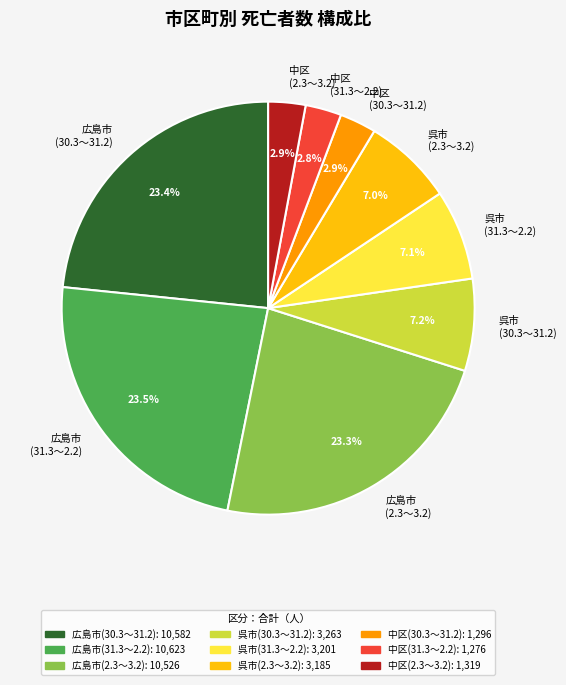

To the nearest percent, what is the average slice percentage?

11%